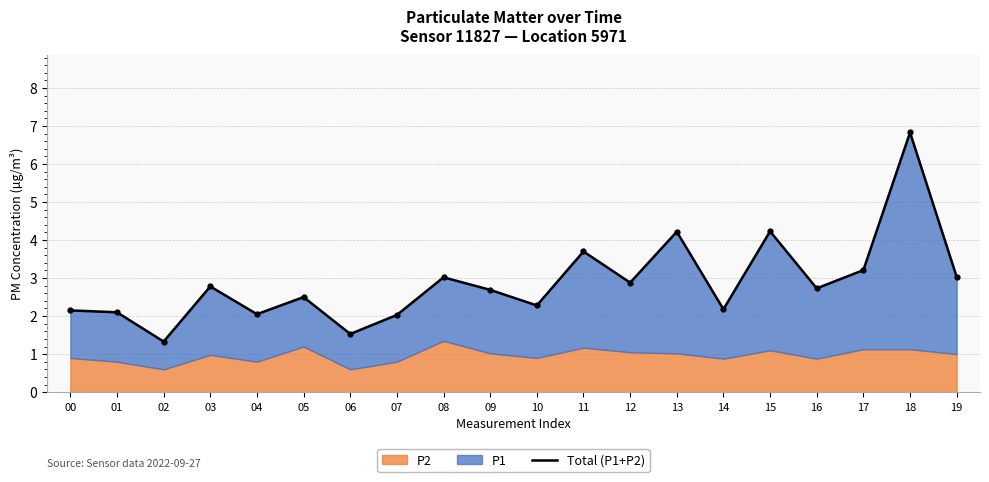

What is the difference between the maximum and minimum values?

5.5